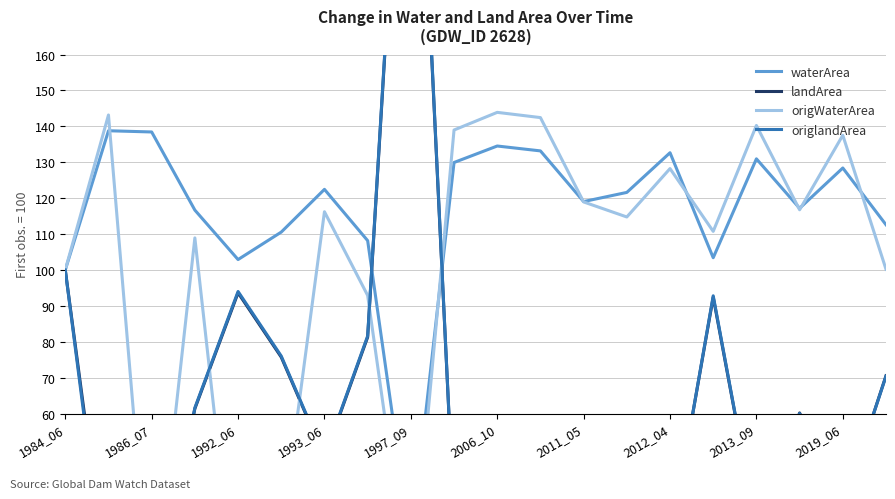

How many values in the origlandArea series are below 55?

10